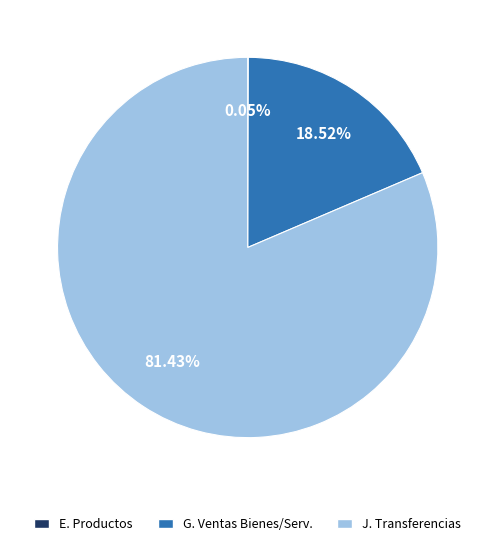

Is there a majority slice in this chart?

Yes